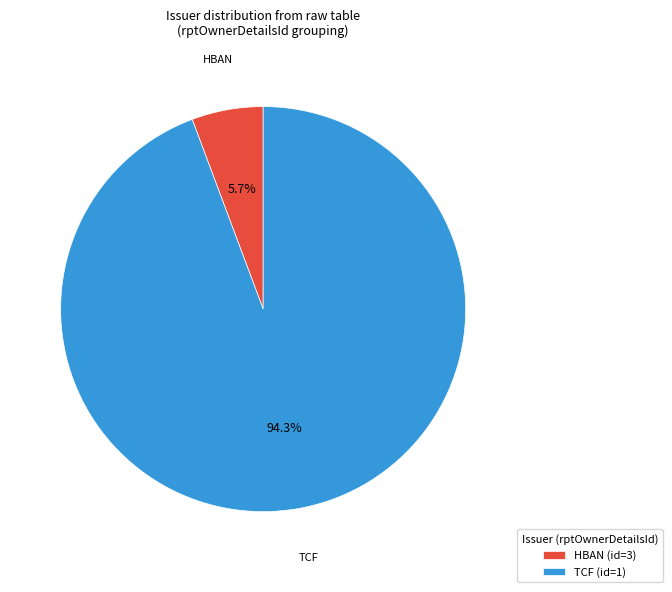

Which category accounts for the majority?

TCF (id=1)